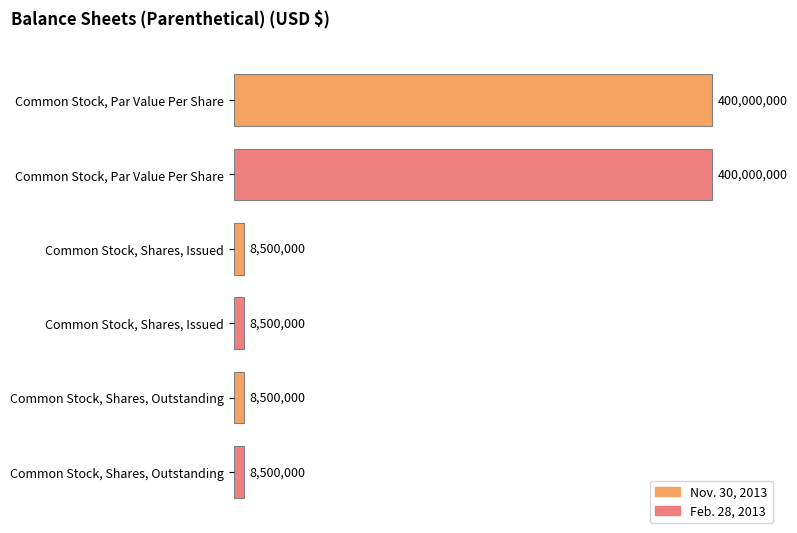

True or false: Nov. 30, 2013 has a value of 400000000 at Common Stock, Par Value Per Share.

True